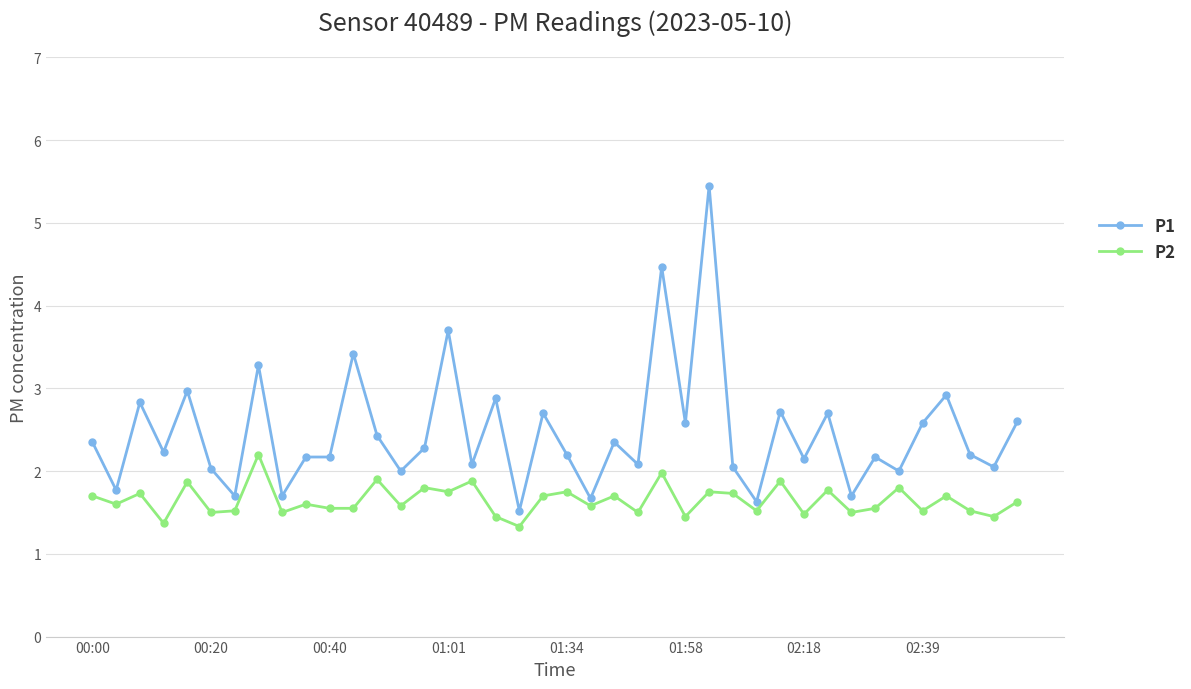

Which series has the widest spread of values?

P1